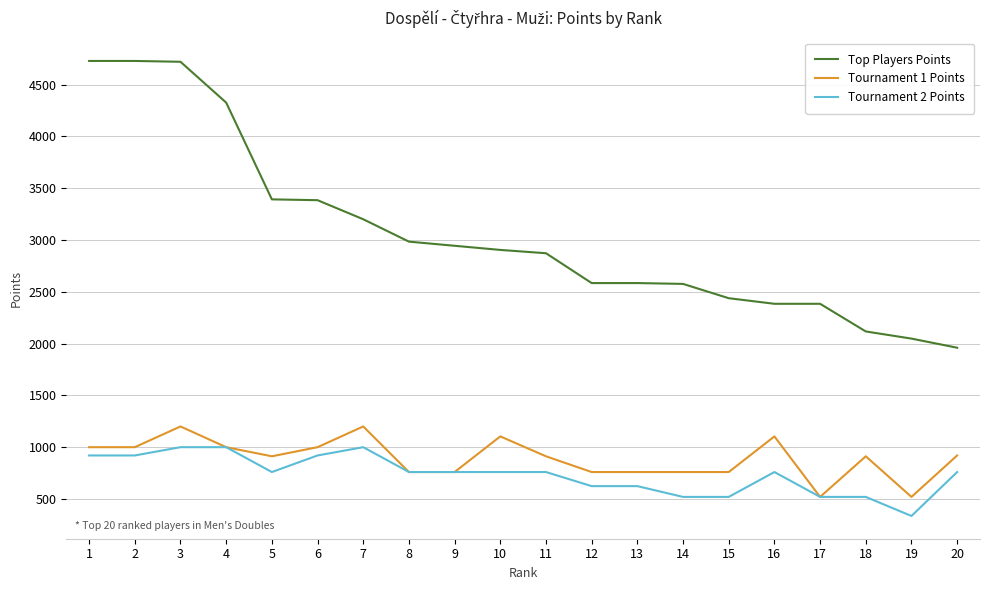

True or false: Top Players Points has a value of 2793 at 18.

False